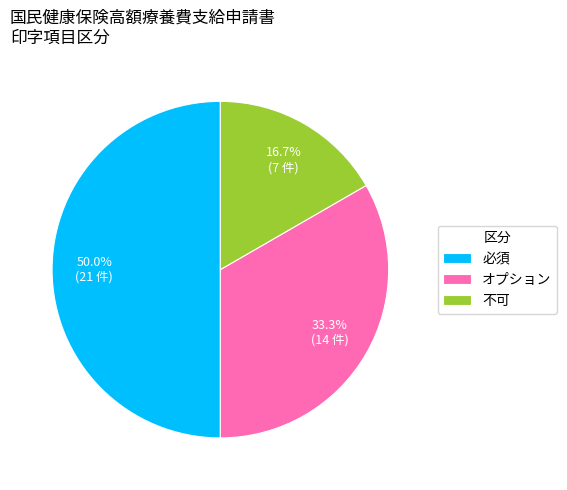

How many segments does this pie chart have?

3